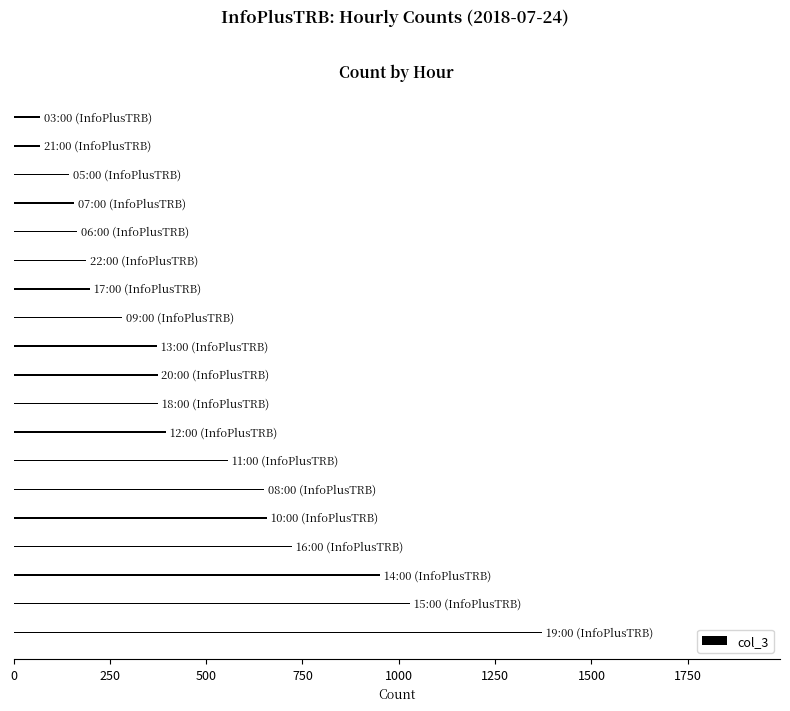

What is the minimum value shown in the chart?

69